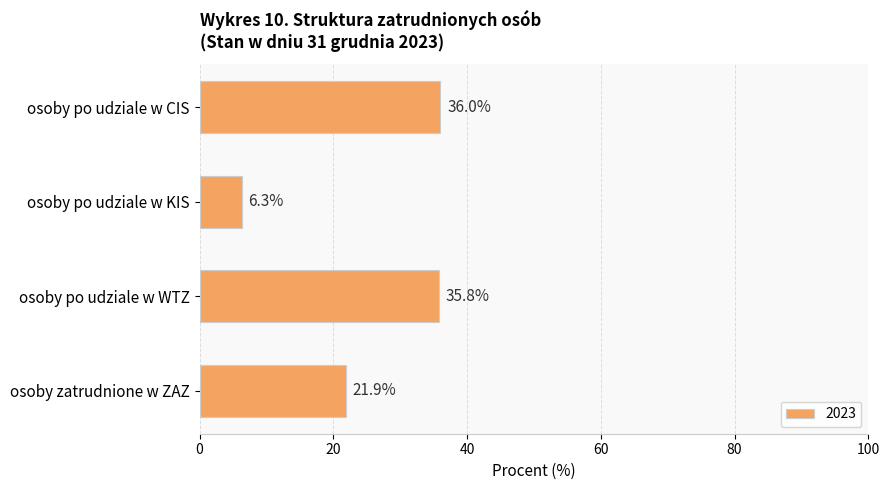

The value at osoby po udziale w WTZ is 7.9. True or false?

False